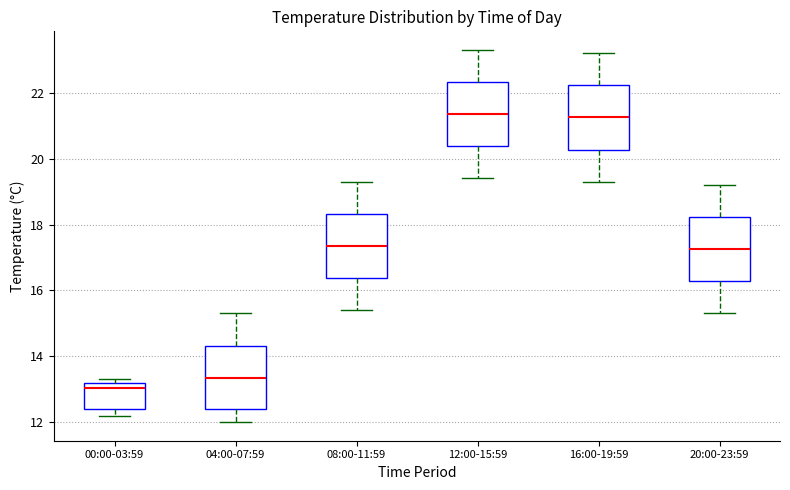

Reading left to right, transcribe this box plot: for each box, give where its median line is, the range the box spans, and where its two whiskers end, as read against the y-axis. The values are not printed on the chart, so give them approximately, as read against the axis.

00:00-03:59: median 13.0, box 12.4 to 13.2, whiskers 12.2 to 13.4
04:00-07:59: median 13.4, box 12.4 to 14.4, whiskers 12.0 to 15.4
08:00-11:59: median 17.4, box 16.4 to 18.4, whiskers 15.4 to 19.4
12:00-15:59: median 21.4, box 20.4 to 22.4, whiskers 19.4 to 23.4
16:00-19:59: median 21.2, box 20.2 to 22.2, whiskers 19.4 to 23.2
20:00-23:59: median 17.2, box 16.2 to 18.2, whiskers 15.4 to 19.2